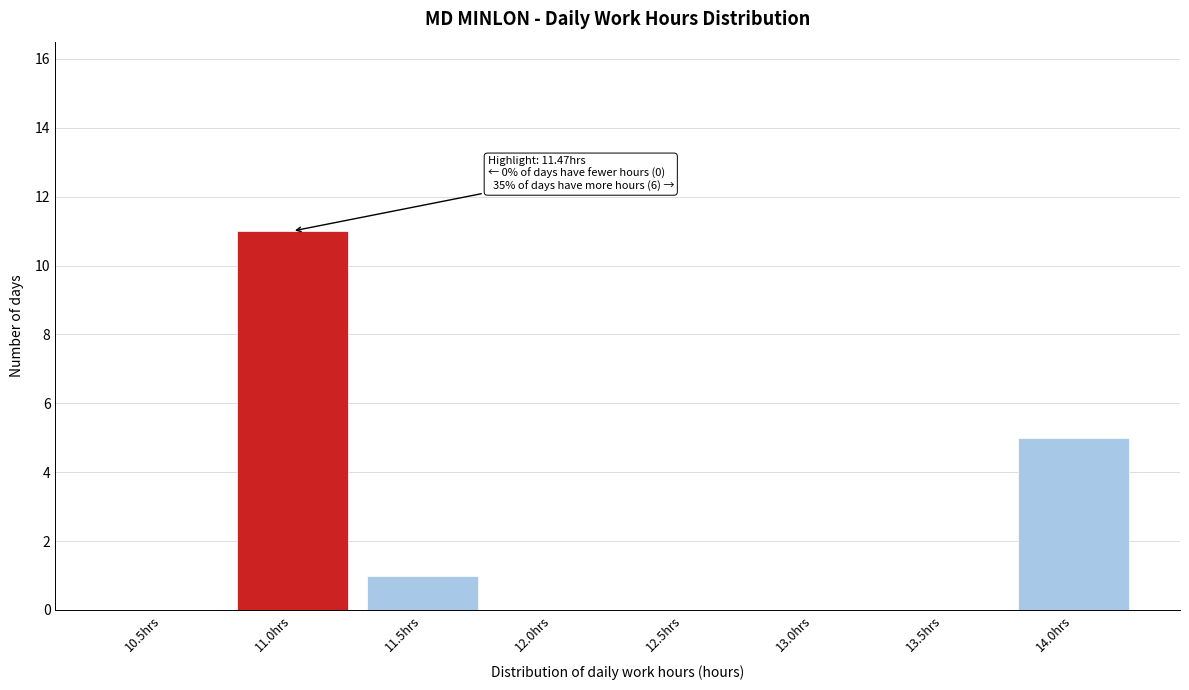

Reading left to right, list all the values displayed in this chart.

10.5hrs=0	11.0hrs=11	11.5hrs=1	12.0hrs=0	12.5hrs=0	13.0hrs=0	13.5hrs=0	14.0hrs=5